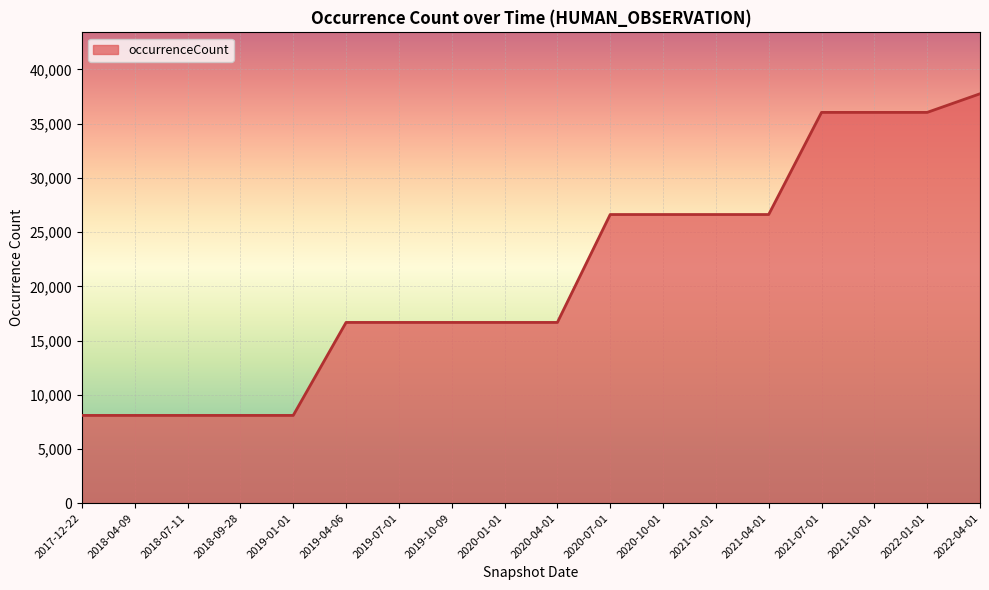

What is the difference between the maximum and minimum values?

29664